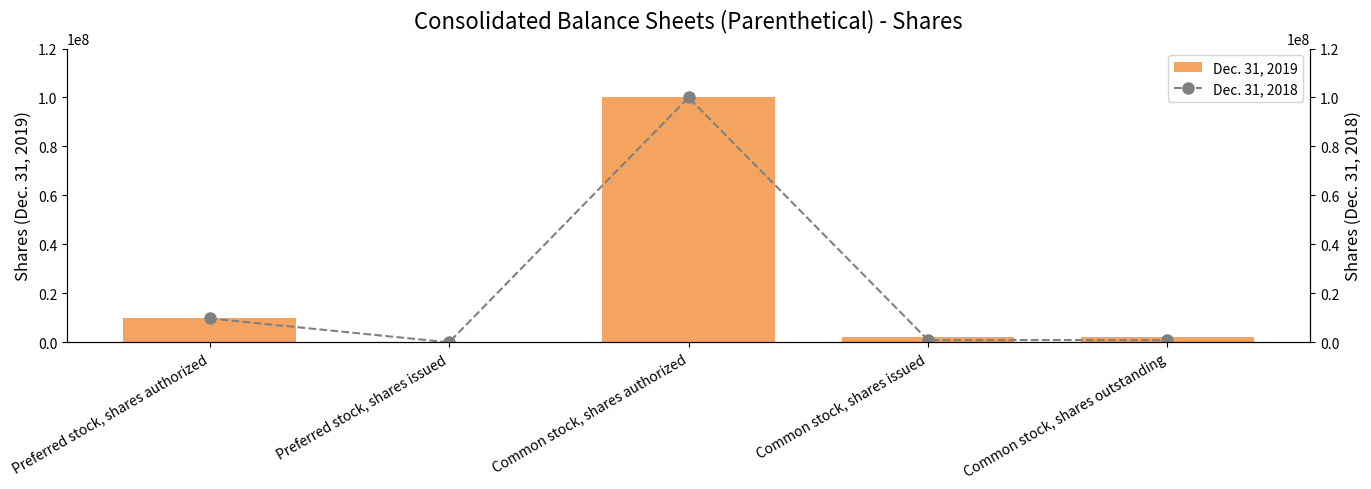

Reading left to right, what are all the values shown in this chart?

Dec. 31, 2019: 9764000	0	100000000	2104000	2104000
Dec. 31, 2018: 9764000	0	100000000	924000	924000